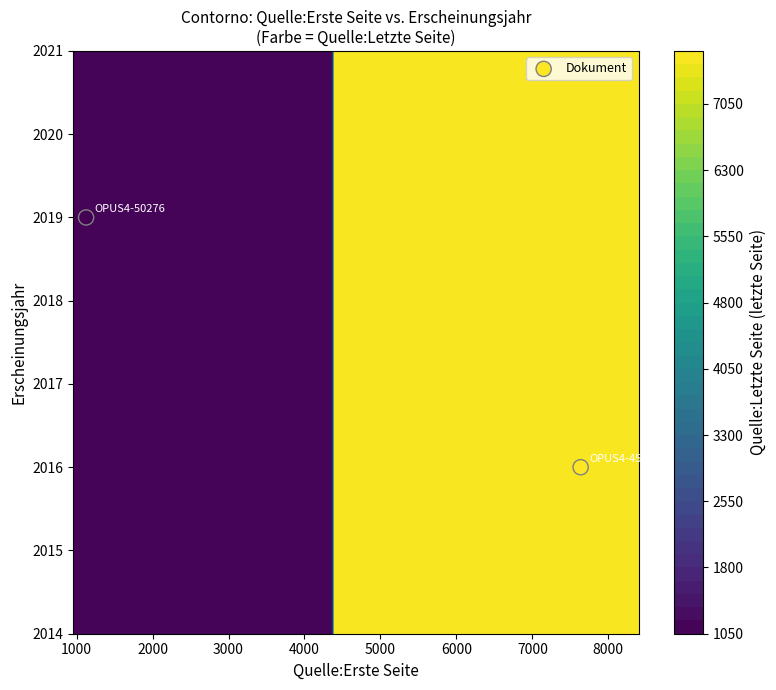

How many values are below 2019?

1